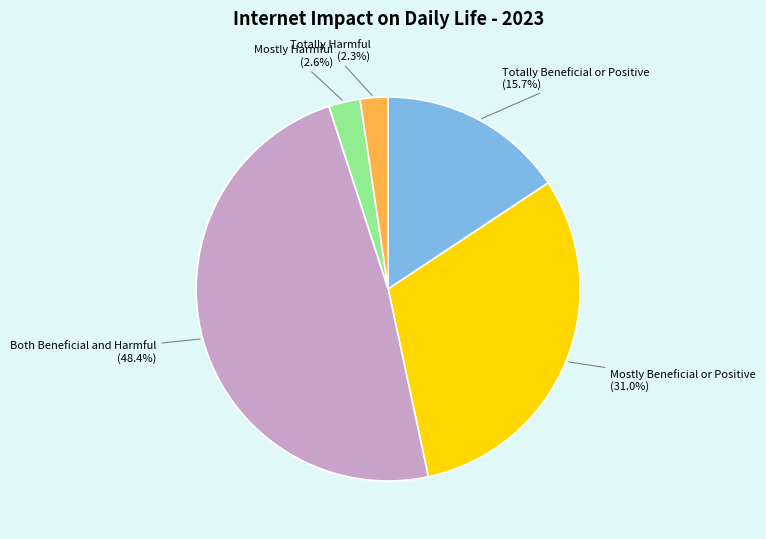

What is the ratio of the value at Totally Beneficial or Positive to the value at Both Beneficial and Harmful?

0.3